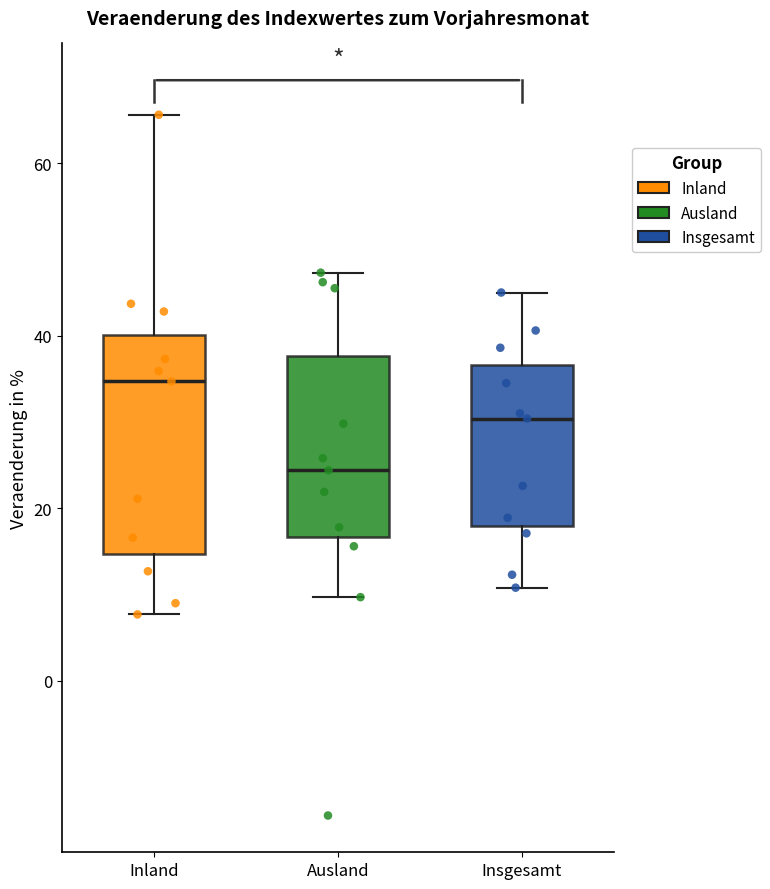

Reading left to right, transcribe this box plot: for each box, give where its median line is, the range the box spans, and where its two whiskers end, as read against the y-axis. The values are not printed on the chart, so give them approximately, as read against the axis.

Inland: median 34, box 14 to 40, whiskers 8 to 66
Ausland: median 24, box 16 to 38, whiskers 10 to 48
Insgesamt: median 30, box 18 to 36, whiskers 10 to 46